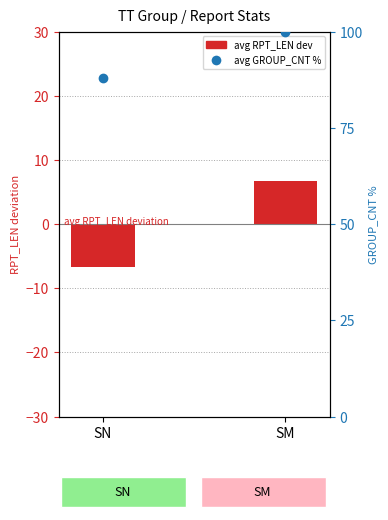

At which category is the sum across all series the highest?

SM